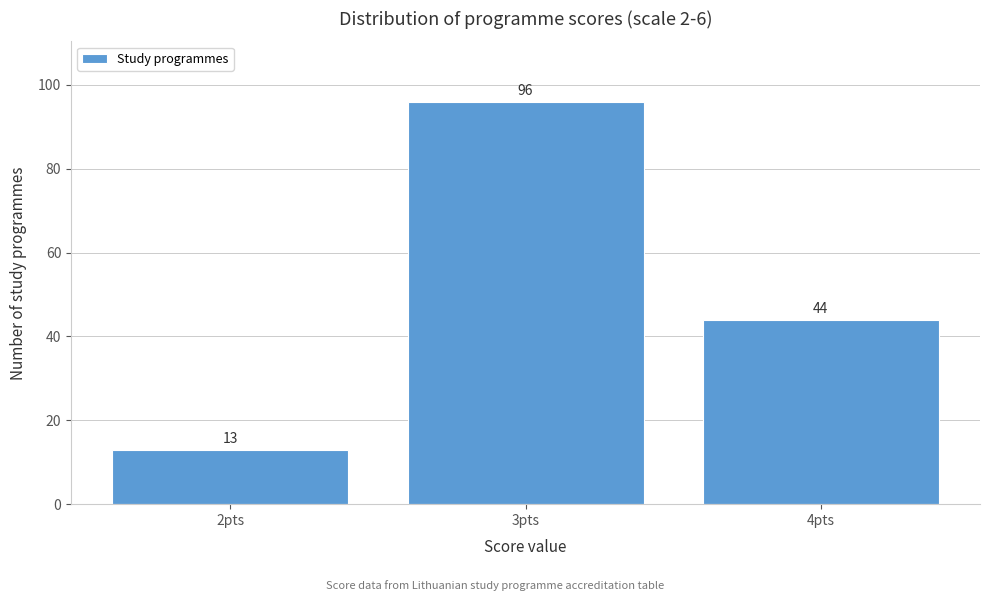

Over which range of the x-axis is the bar tallest?

2.5 to 3.5